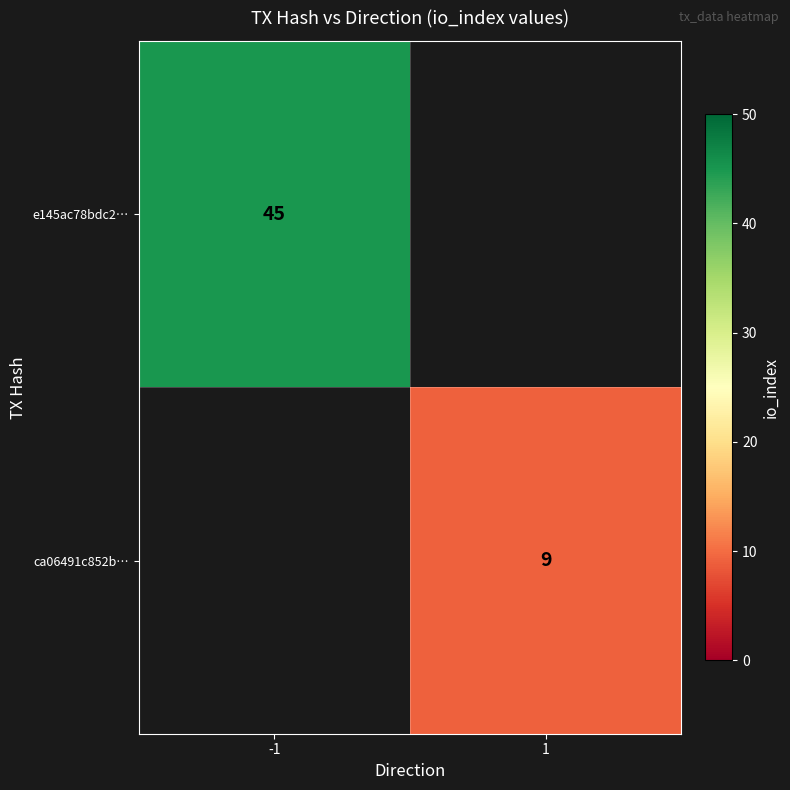

The e145ac78bdc2… series shows 60.4 at -1. True or false?

False